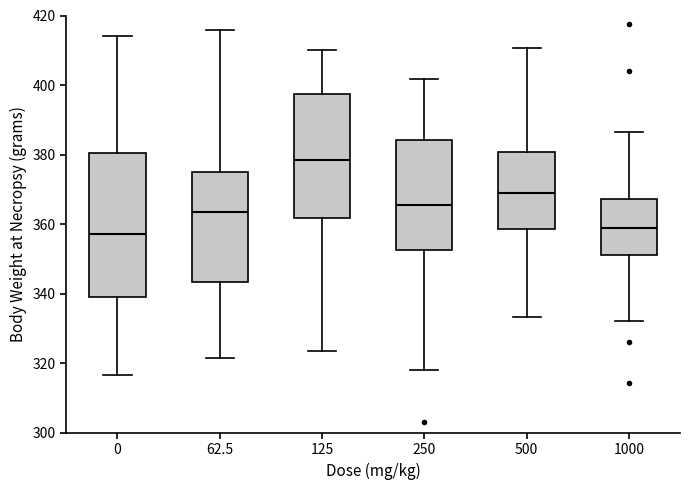

Which box's median line is the highest?

125